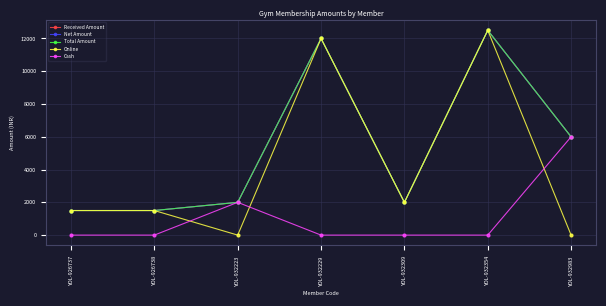

Does the chart have visible grid lines?

Yes